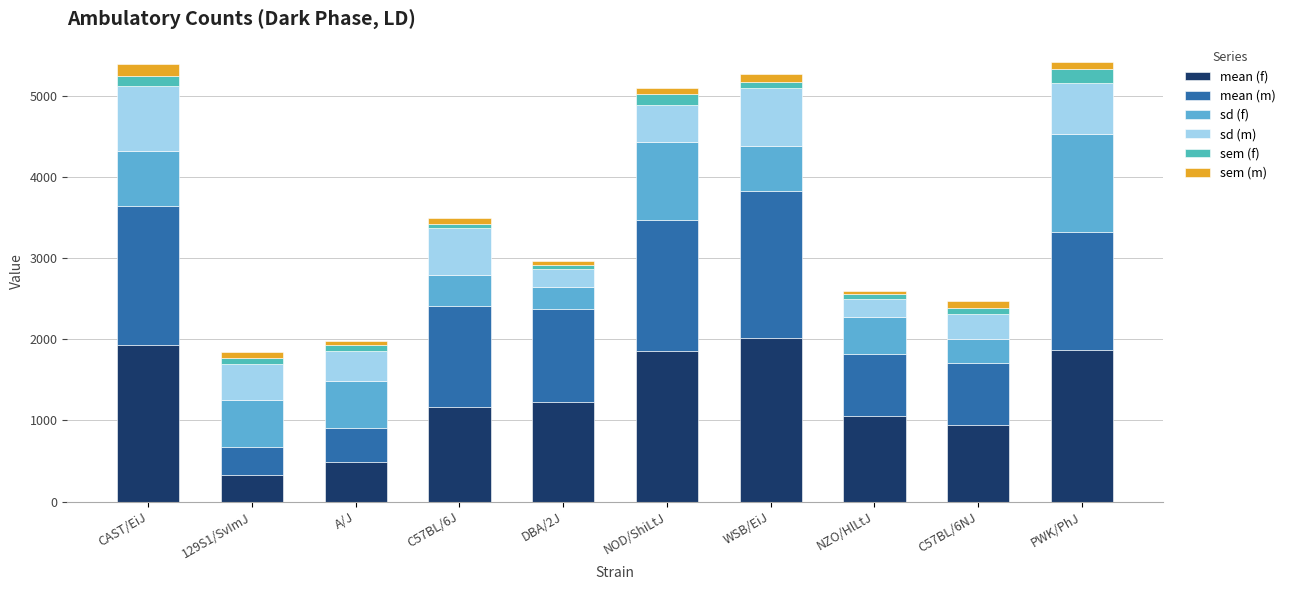

How many bars are there in total?

10